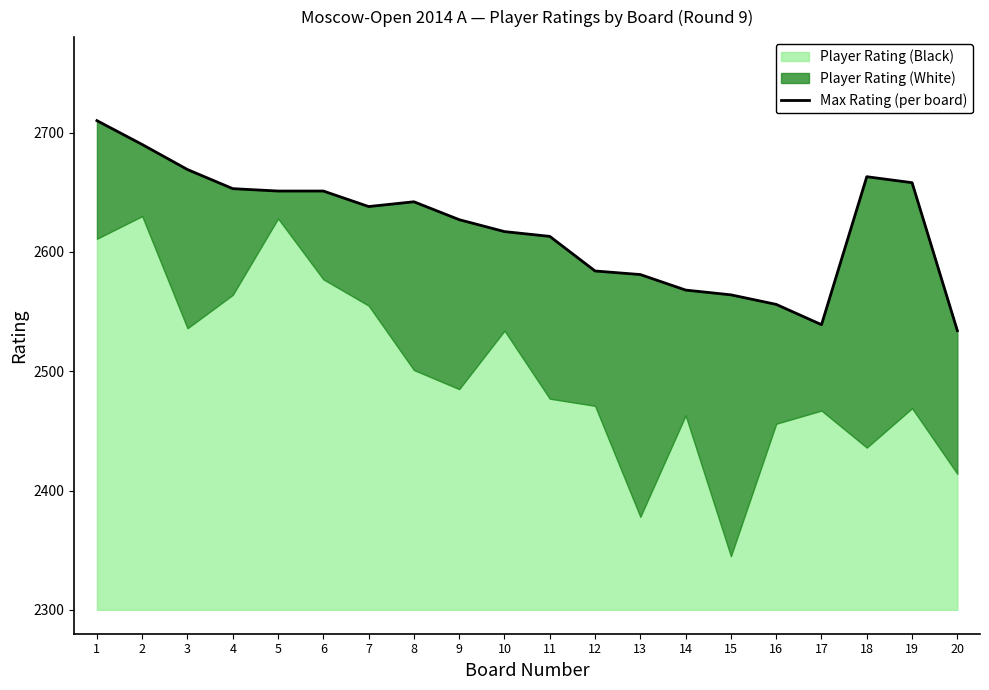

What value does the data have at 3, to the nearest 50?

2650